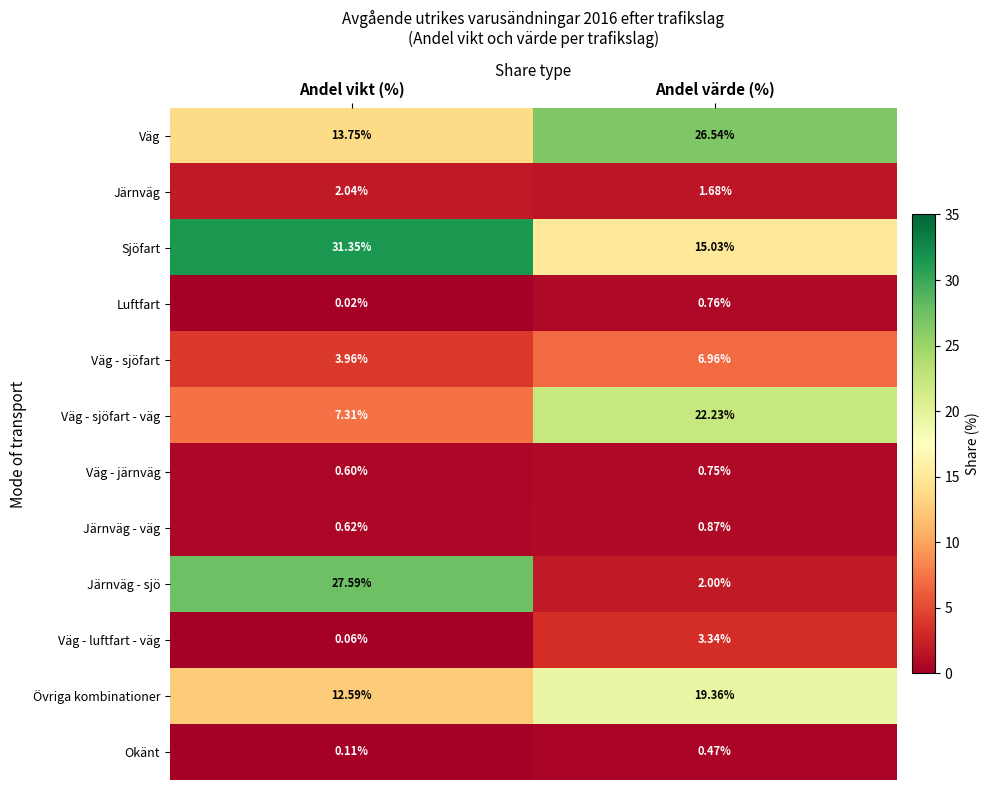

At Andel värde (%), list the series in order from smallest to largest.

Okänt, Väg - järnväg, Luftfart, Järnväg - väg, Järnväg, Järnväg - sjö, Väg - luftfart - väg, Väg - sjöfart, Sjöfart, Övriga kombinationer, Väg - sjöfart - väg, Väg